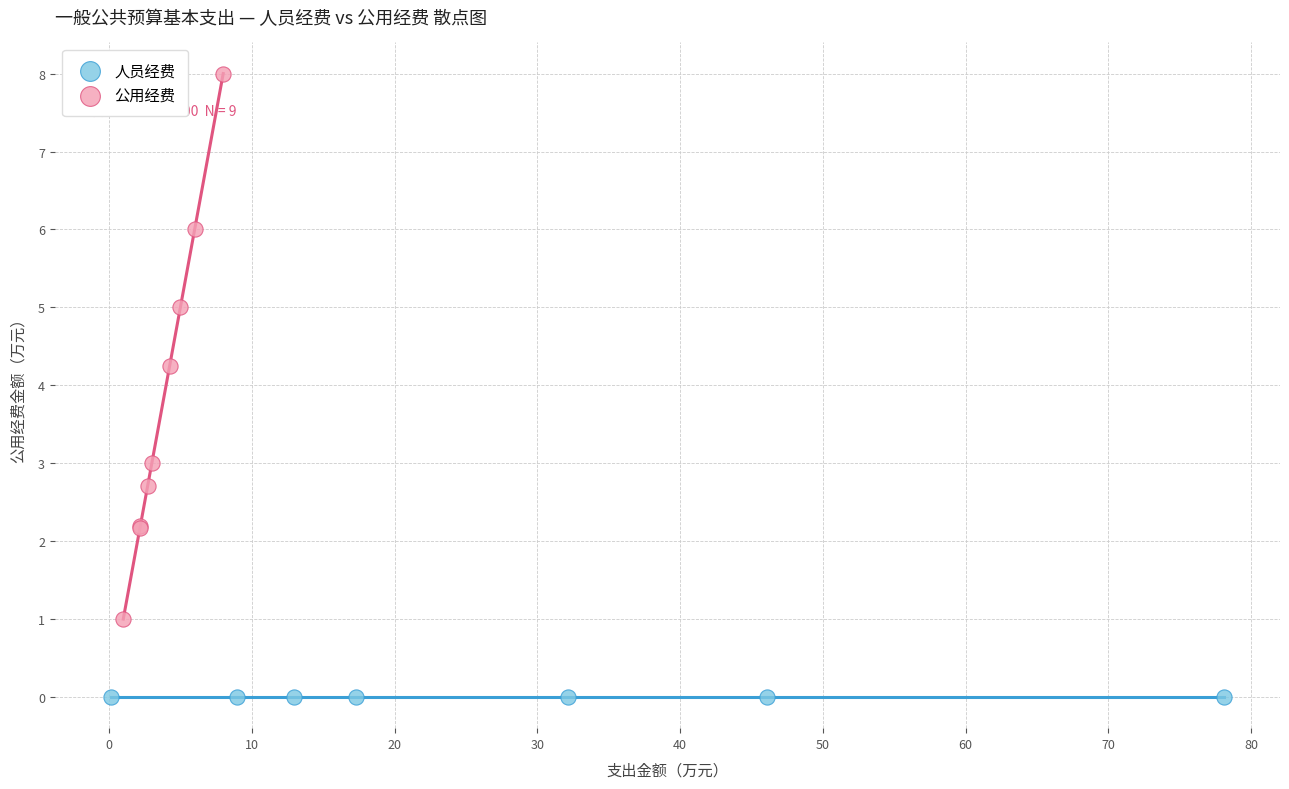

Which series contains the highest Y value?

公用经费